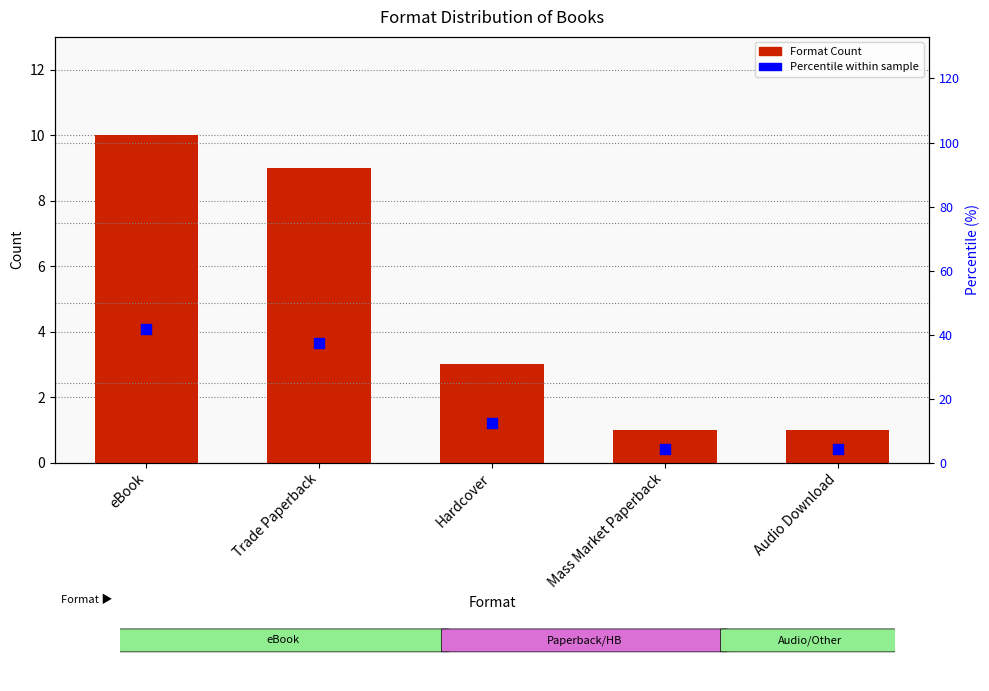

Which series has the largest Y range (max minus min)?

Percentile within sample